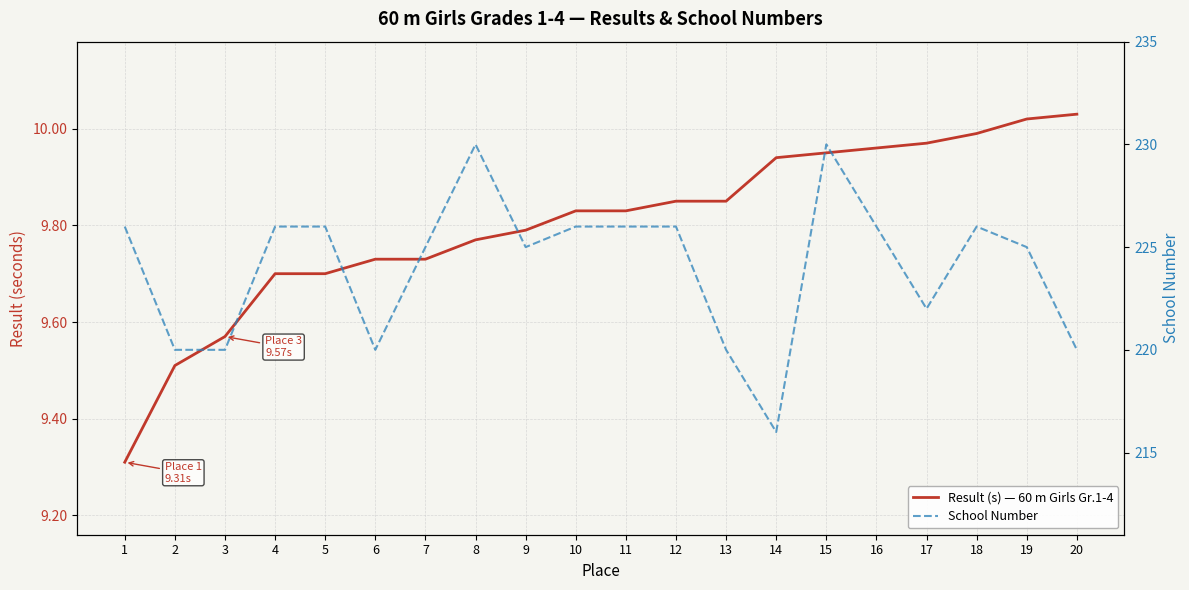

What is the greatest value displayed?

230.0